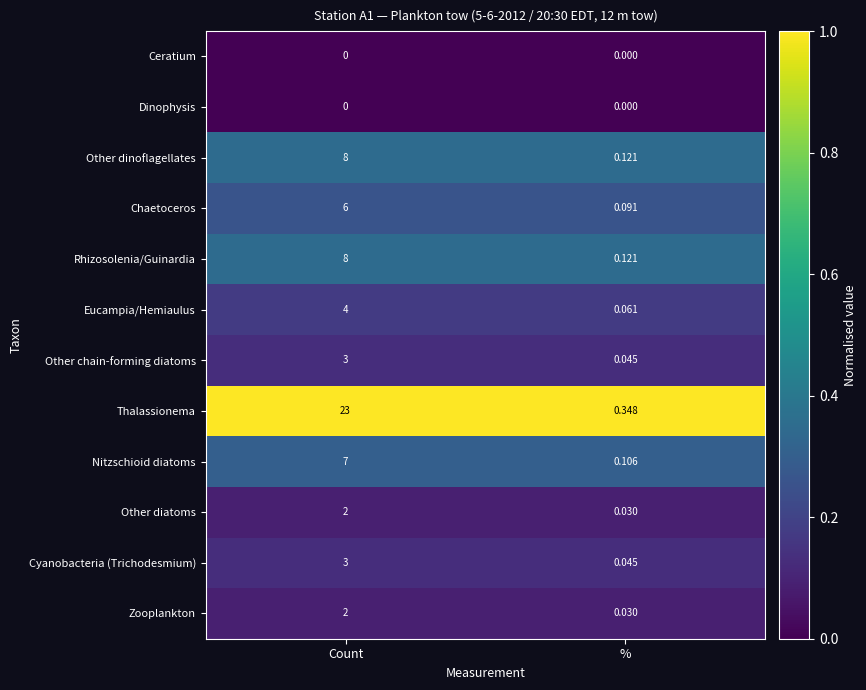

Which series has the largest range (max minus min)?

Thalassionema